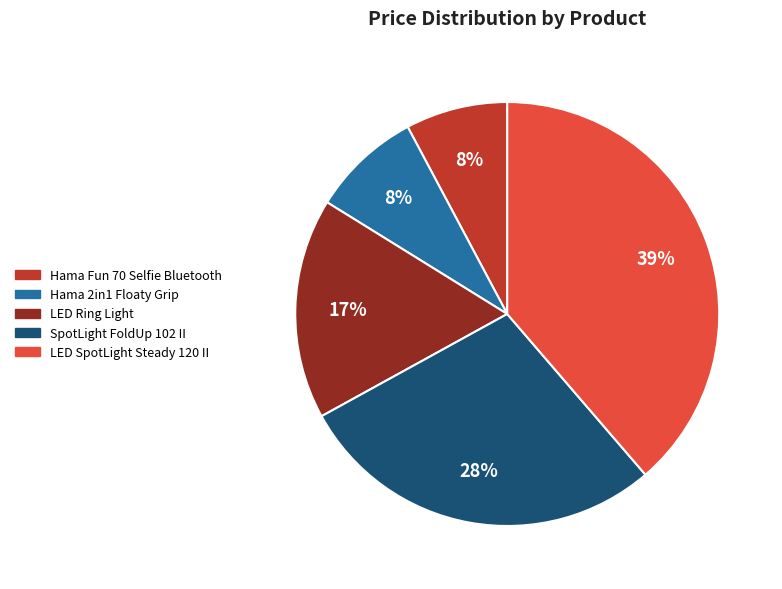

What is the ratio of the value at Hama 2in1 Floaty Grip to the value at SpotLight FoldUp 102 II?

0.3